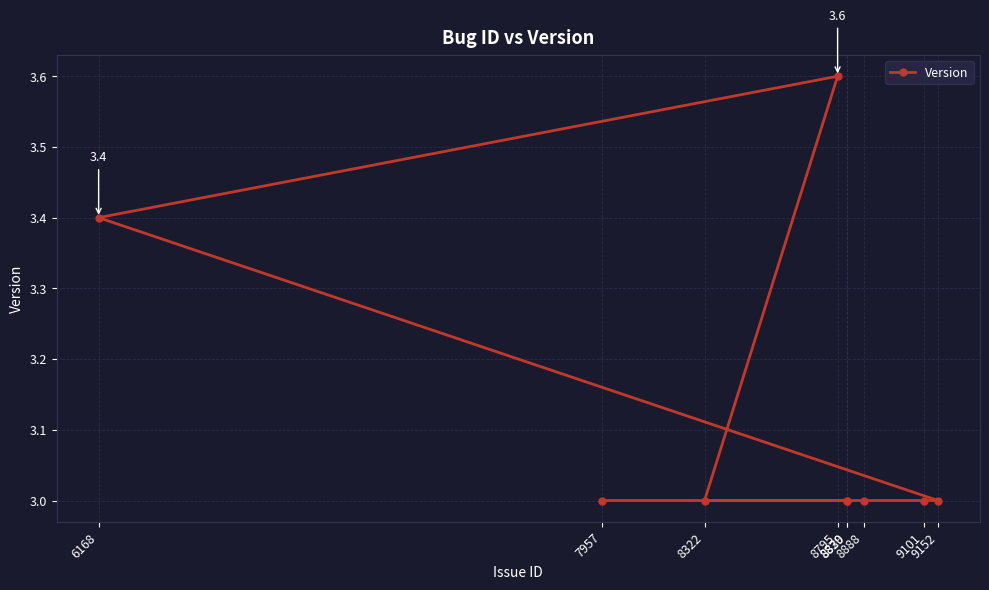

Is this an area chart (filled region under the line)?

No